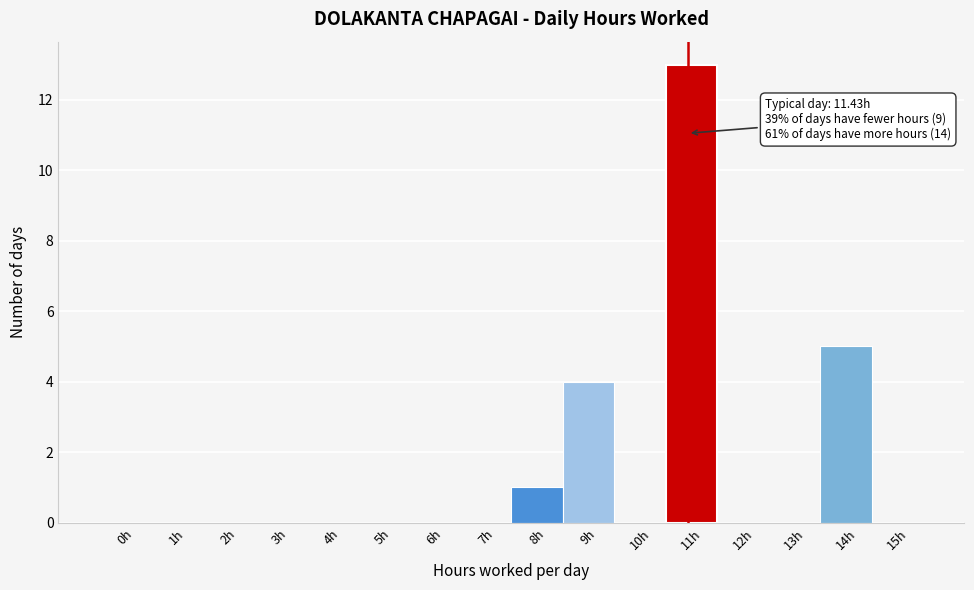

Reading left to right, what are all the values shown in this chart?

0h=0	1h=0	2h=0	3h=0	4h=0	5h=0	6h=0	7h=0	8h=1	9h=4	10h=0	11h=13	12h=0	13h=0	14h=5	15h=0